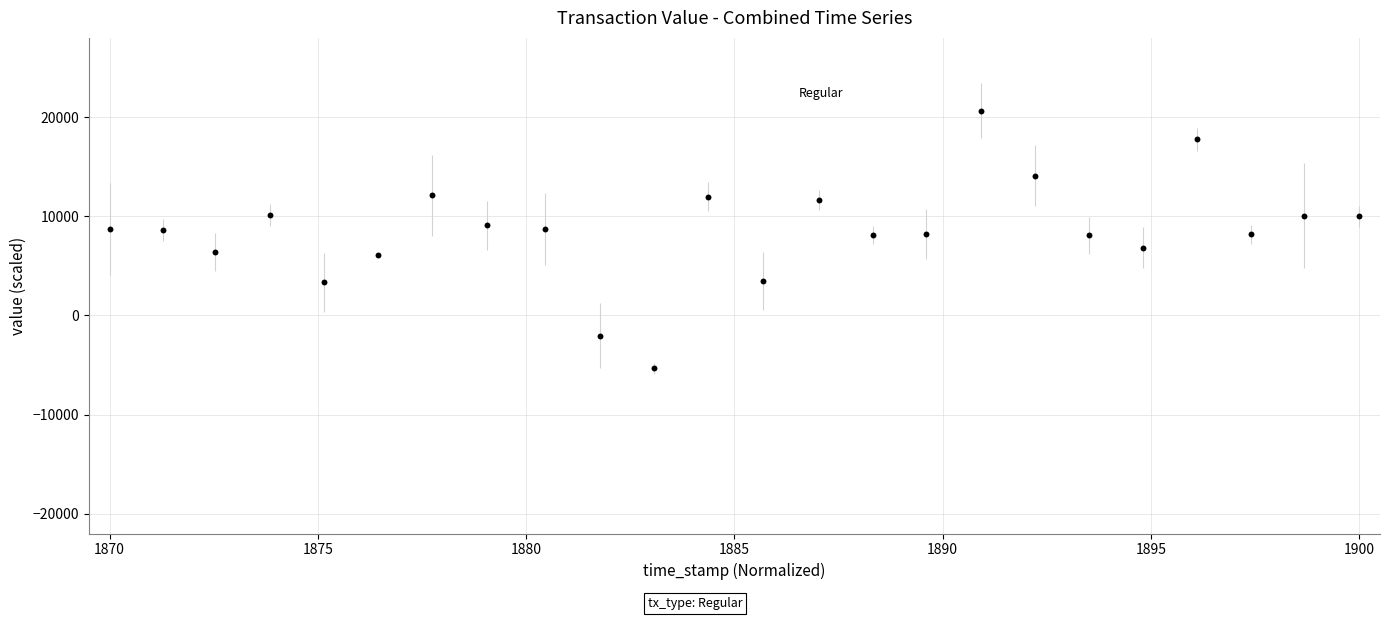

What is the range of Y values (max minus min)?

25970.7